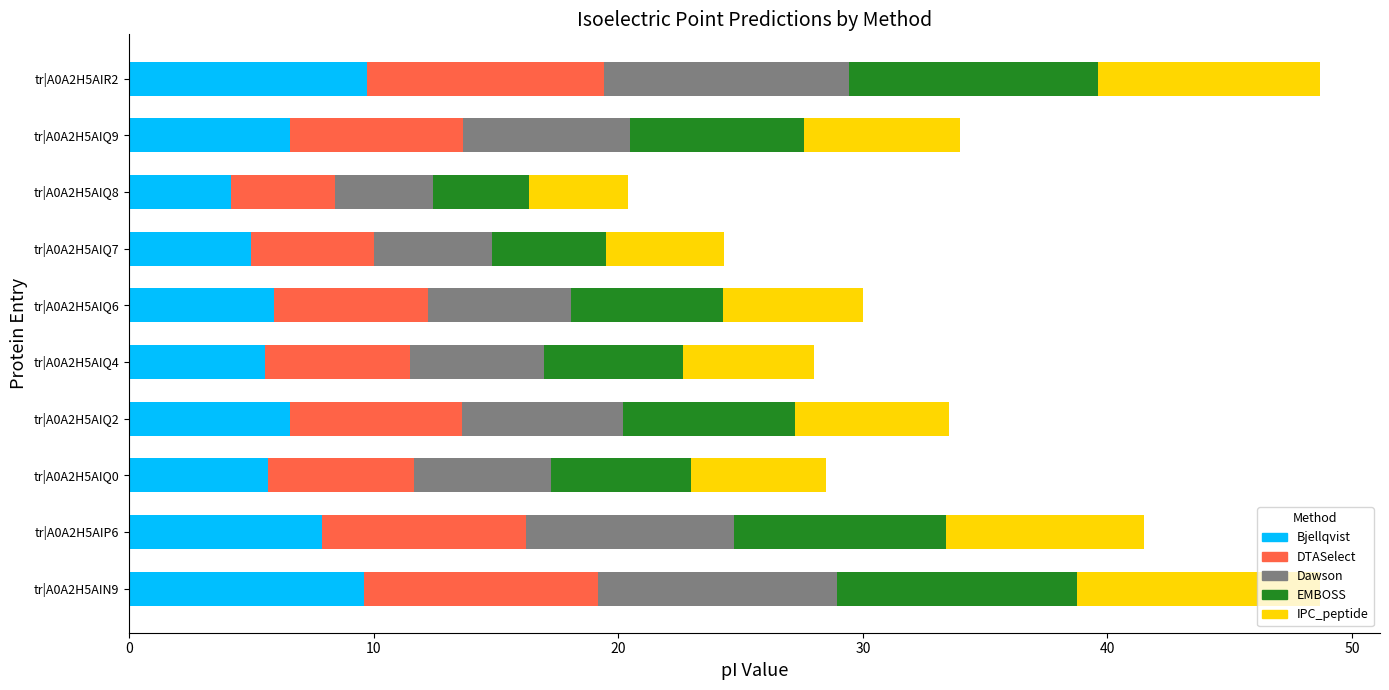

What is the lowest value of the Bjellqvist series?

4.2